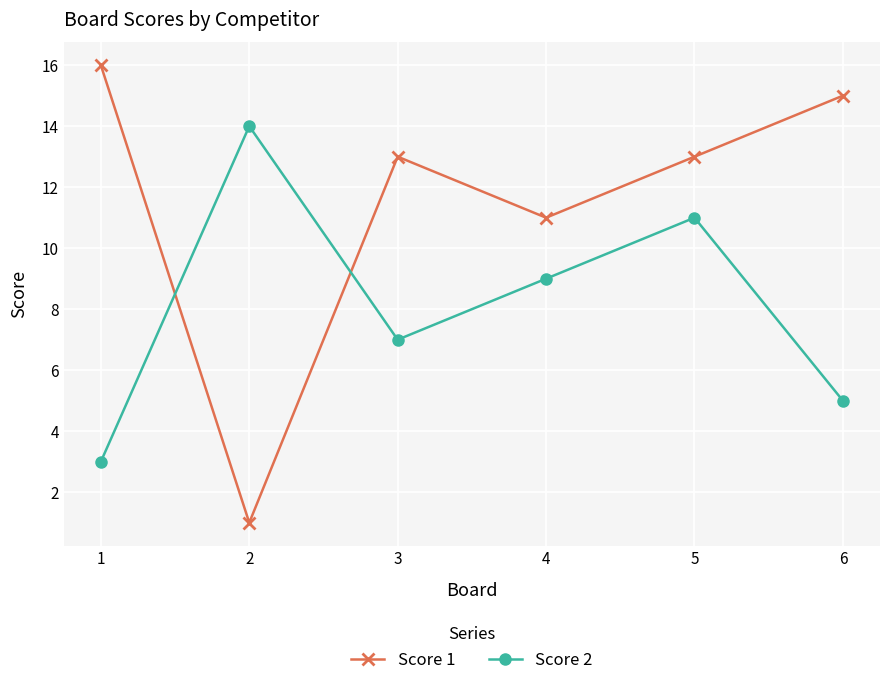

At which category does Score 2 reach its first local peak?

2